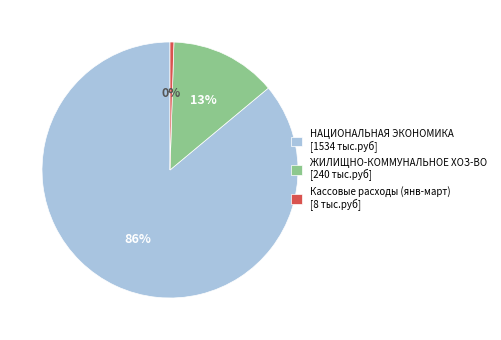

Is it true that ЖИЛИЩНО-КОММУНАЛЬНОЕ ХОЗ-ВО [240 тыс.руб] is 13% of the pie?

True